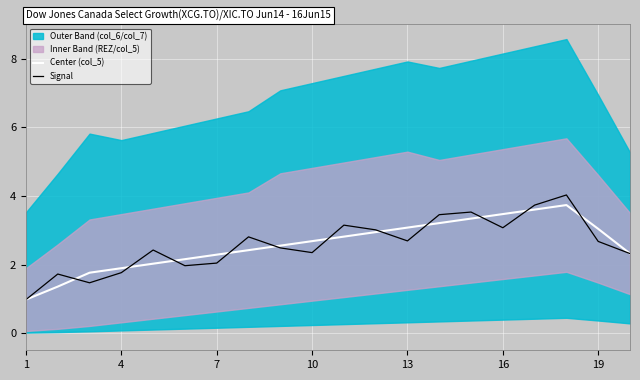

True or false: Signal has a value of 0.9 at 13.

False